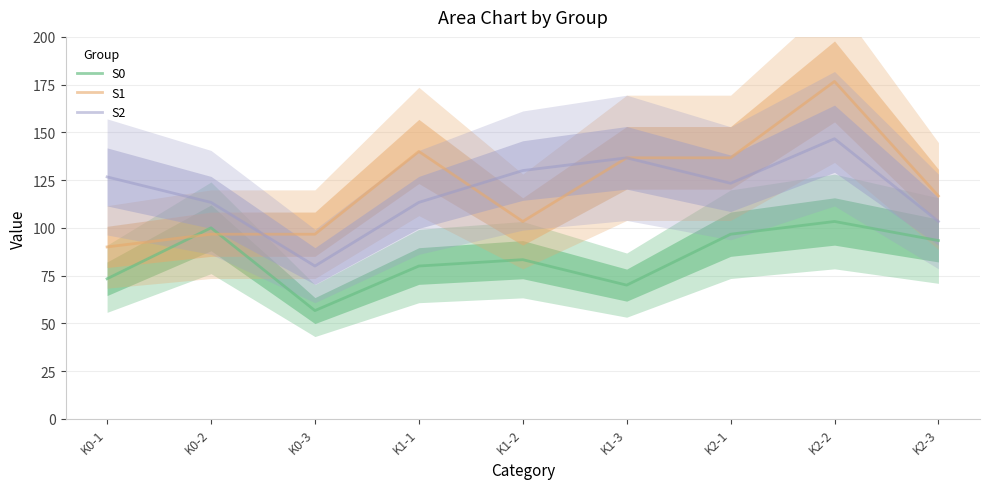

Reading right to left, what are all the values shown in this chart?

S0: K2-3=93.3	K2-2=103.3	K2-1=96.7	K1-3=70.0	K1-2=83.3	K1-1=80.0	K0-3=56.7	K0-2=100.0	K0-1=73.3
S1: K2-3=116.7	K2-2=176.7	K2-1=136.7	K1-3=136.7	K1-2=103.3	K1-1=140.0	K0-3=96.7	K0-2=96.7	K0-1=90.0
S2: K2-3=103.3	K2-2=146.7	K2-1=123.3	K1-3=136.7	K1-2=130.0	K1-1=113.3	K0-3=80.0	K0-2=113.3	K0-1=126.7